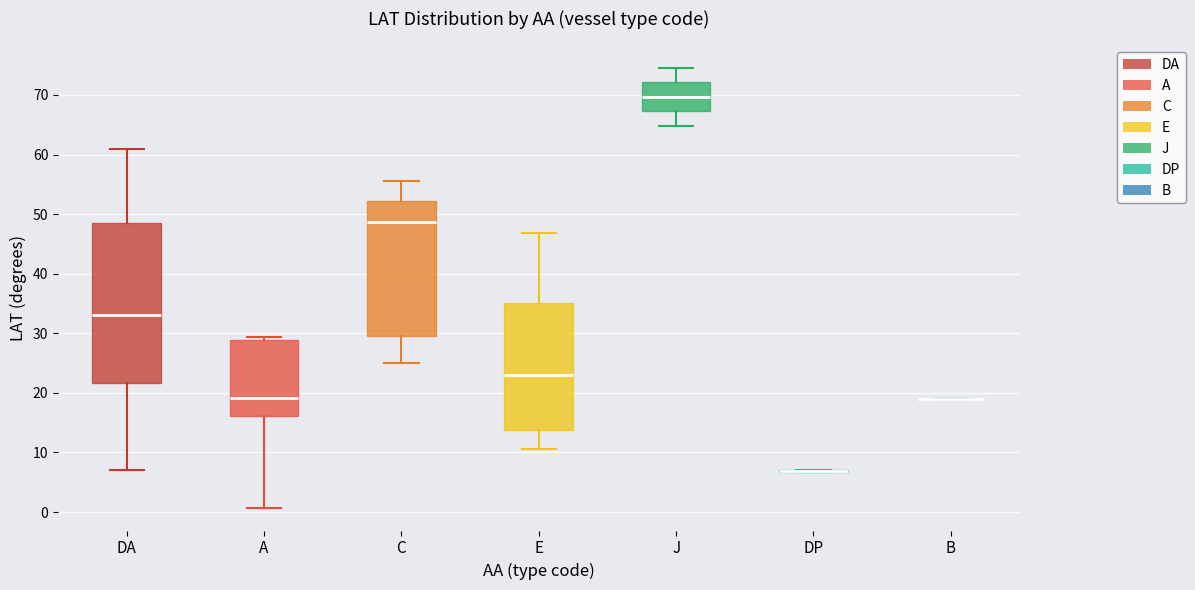

Reading left to right, read every box against the y-axis: the position of its median line, the range the box covers, and the ends of its whiskers. The values are not printed on the chart, so give them approximately, as read against the axis.

DA: median 33, box 22 to 49, whiskers 7 to 61
A: median 19, box 16 to 29, whiskers 1 to 29 (just above the box's upper edge)
C: median 49, box 30 to 52, whiskers 25 to 56
E: median 23, box 14 to 35, whiskers 11 to 47
J: median 70, box 67 to 72, whiskers 65 to 75
DP: box collapsed to a line at 7, whiskers 7 to 7
B: box collapsed to a line at 19, whiskers 19 to 19